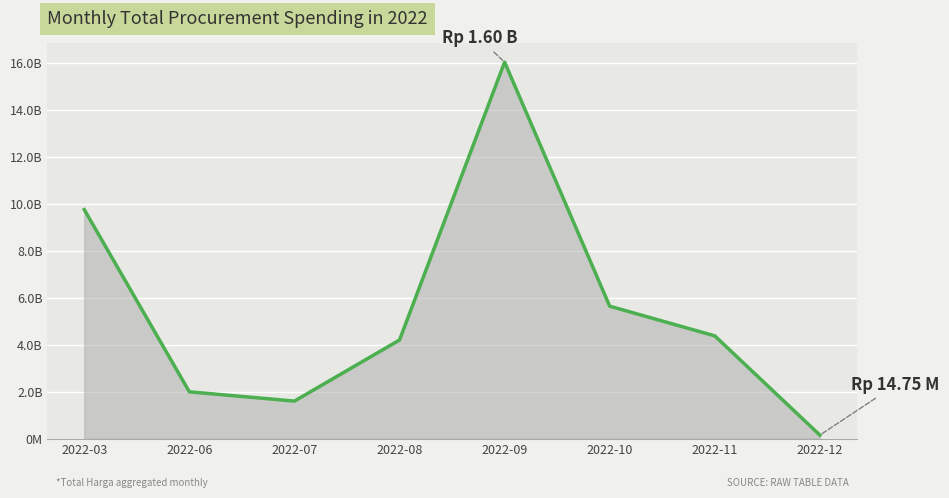

What is the change in value from 2022-08 to 2022-10?

+144096150